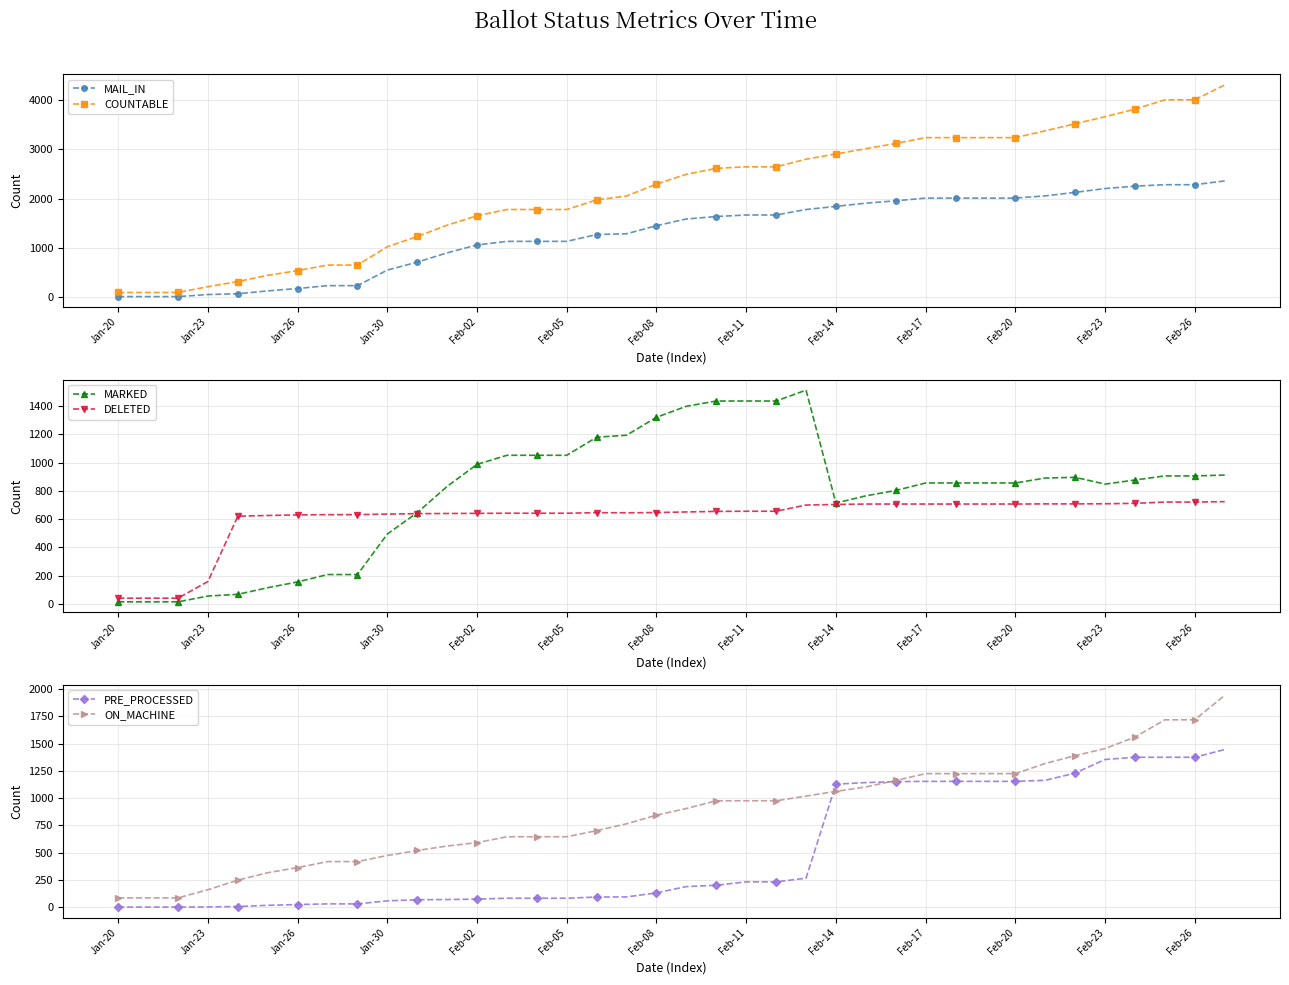

Which series has the largest total across all categories?

COUNTABLE